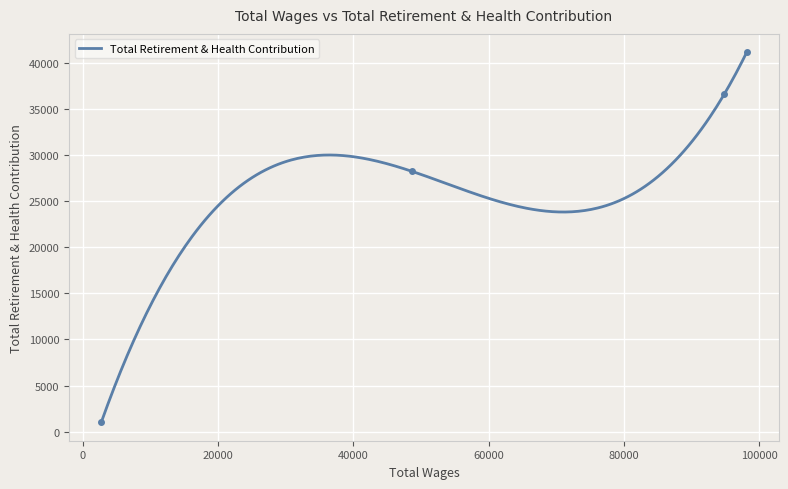

What is the minimum value for Total Retirement & Health Contribution?

1015.0